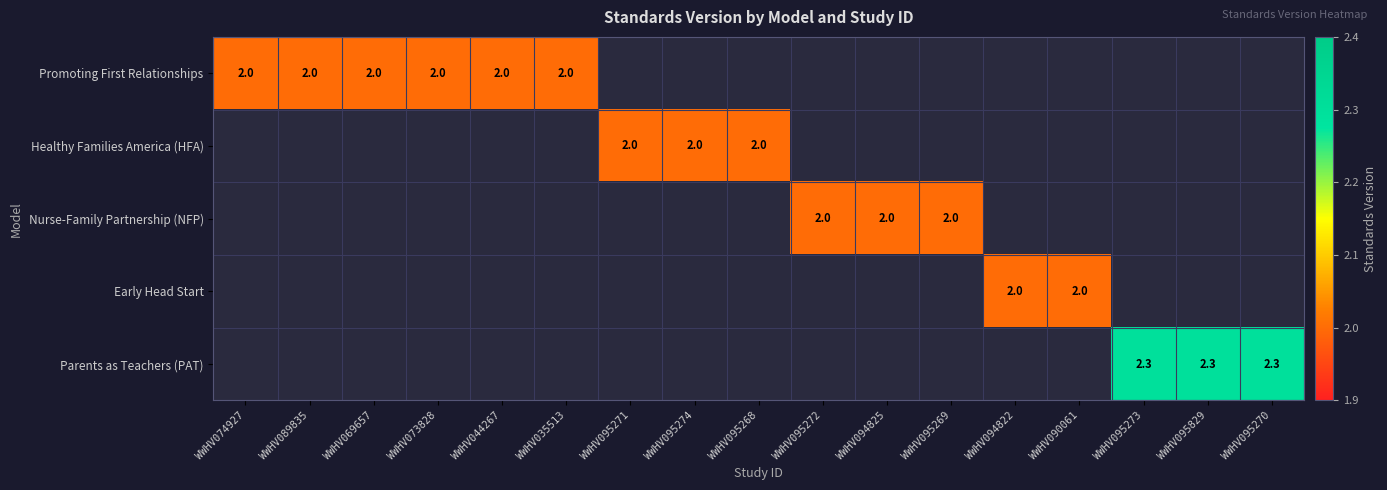

Which series has the largest range (max minus min)?

Promoting First Relationships